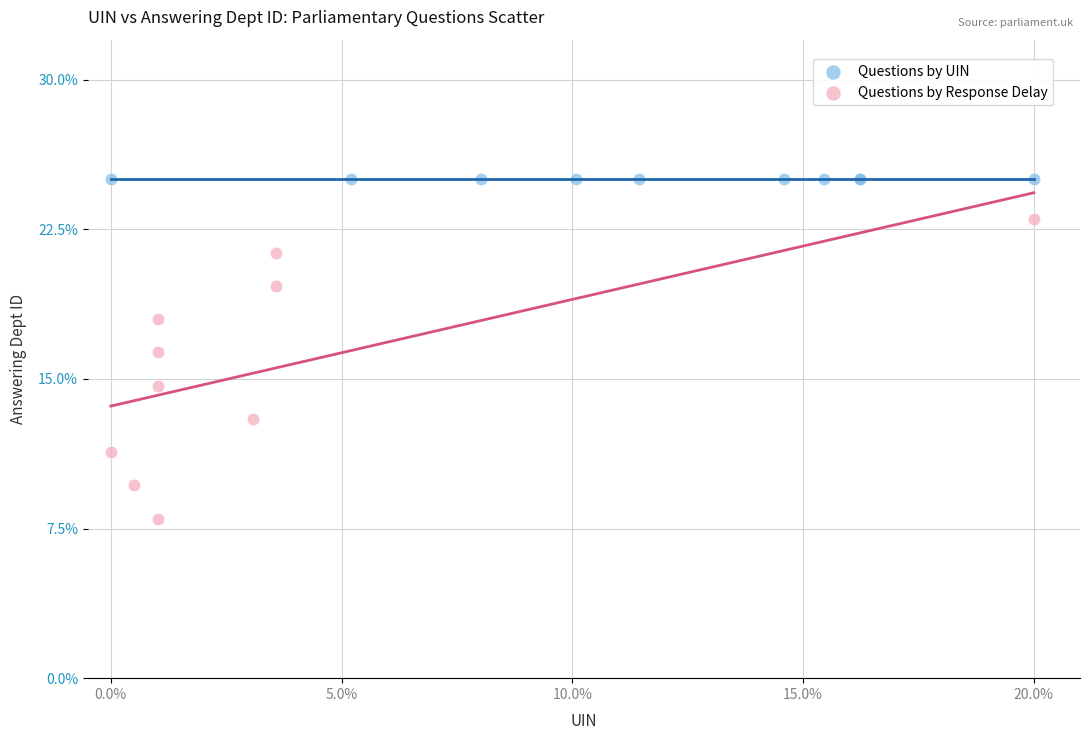

What are all the series names shown in the legend?

Questions by UIN, Questions by Response Delay